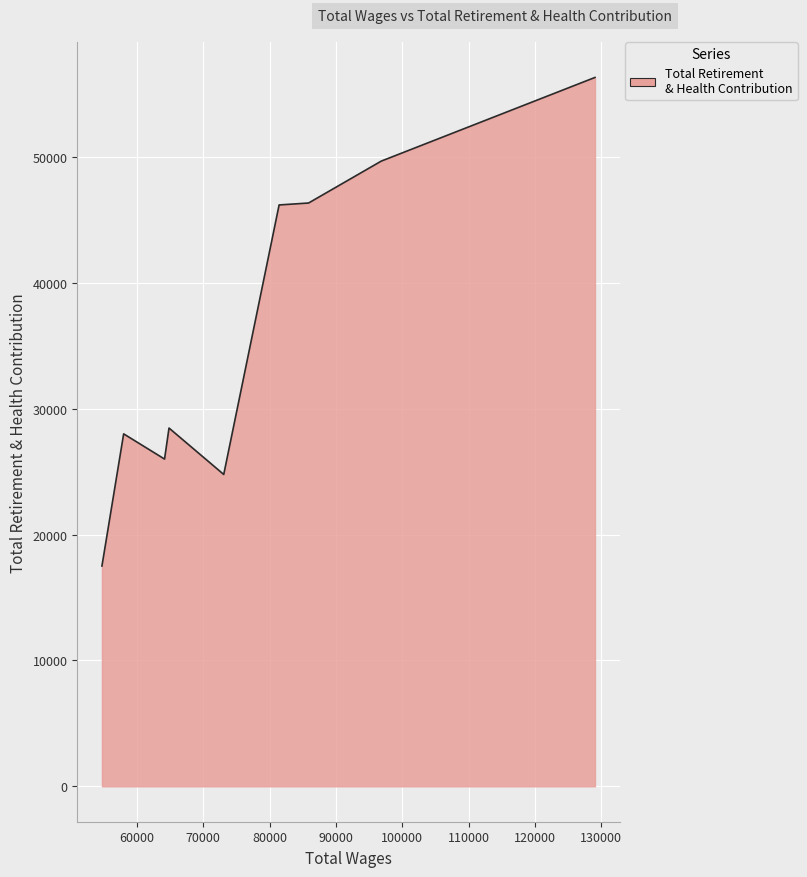

What is the smallest value displayed?

17505